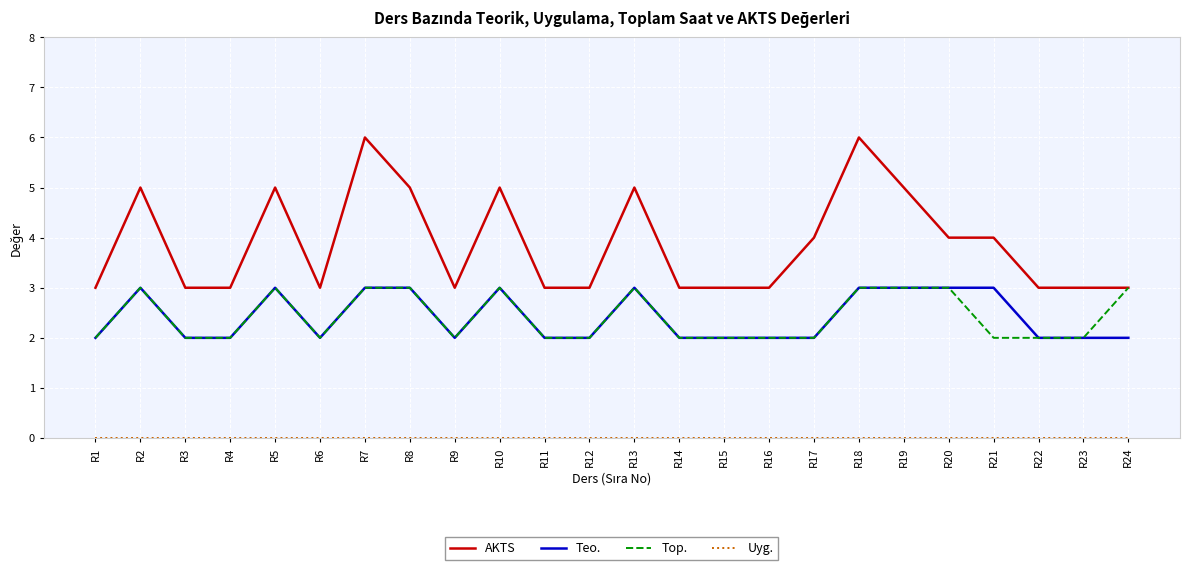

What is the total value across all series at R7?

12